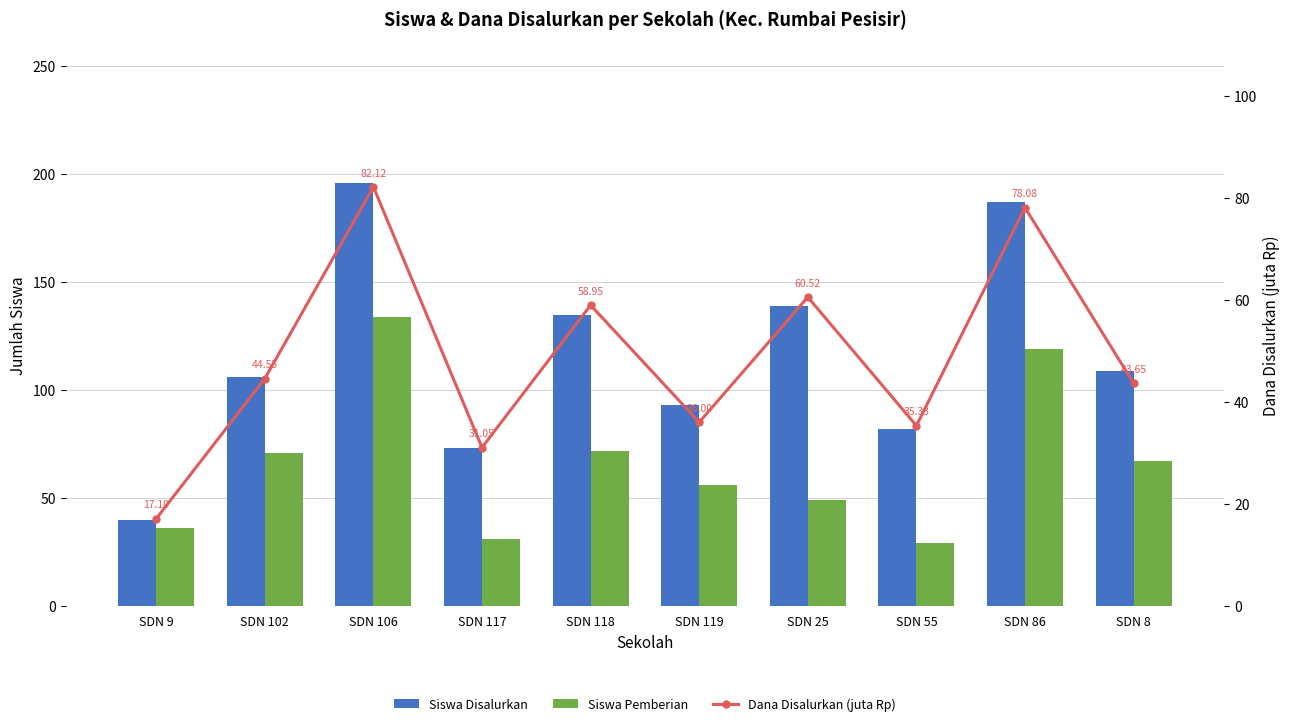

Are the bars horizontal?

No